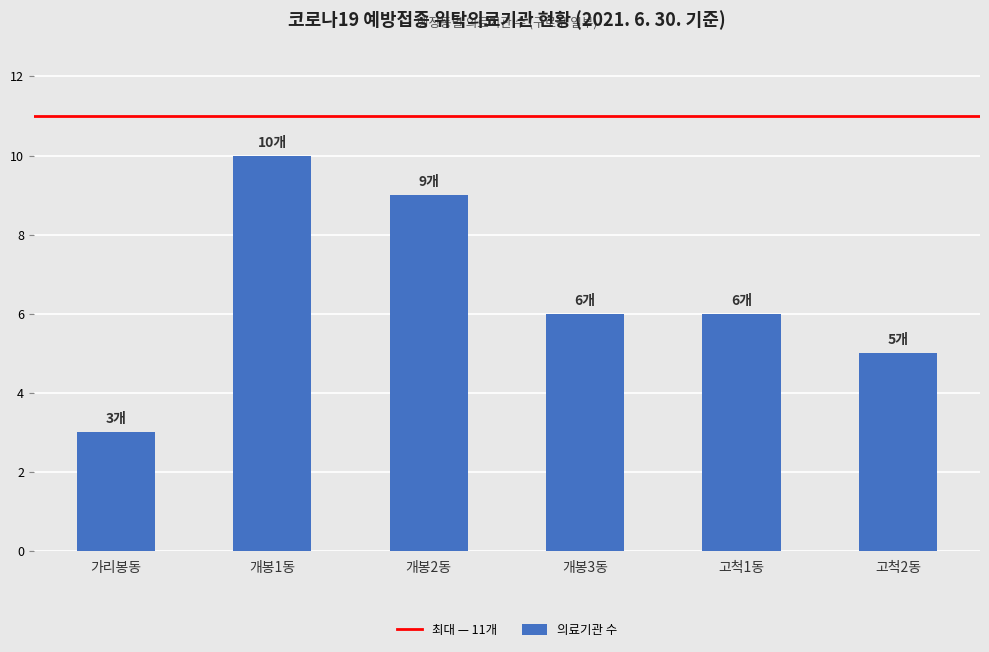

Is it true that the value at 개봉1동 is 10?

True